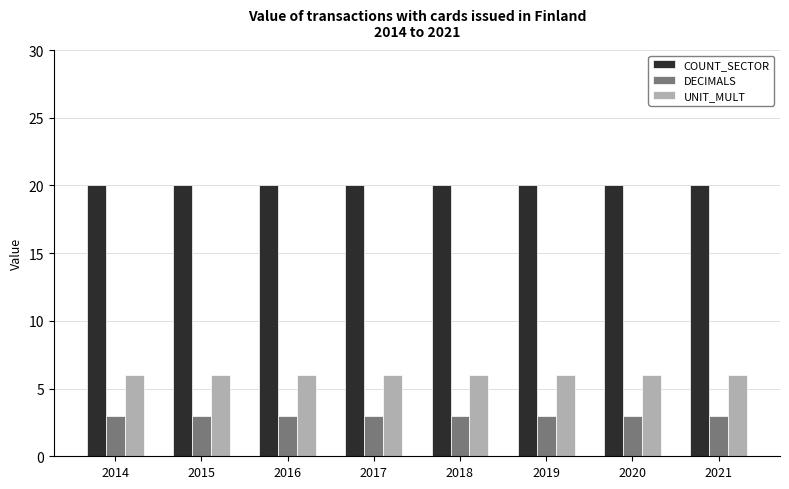

Reading left to right, list all the values displayed in this chart.

COUNT_SECTOR: 20	20	20	20	20	20	20	20
DECIMALS: 3	3	3	3	3	3	3	3
UNIT_MULT: 6	6	6	6	6	6	6	6